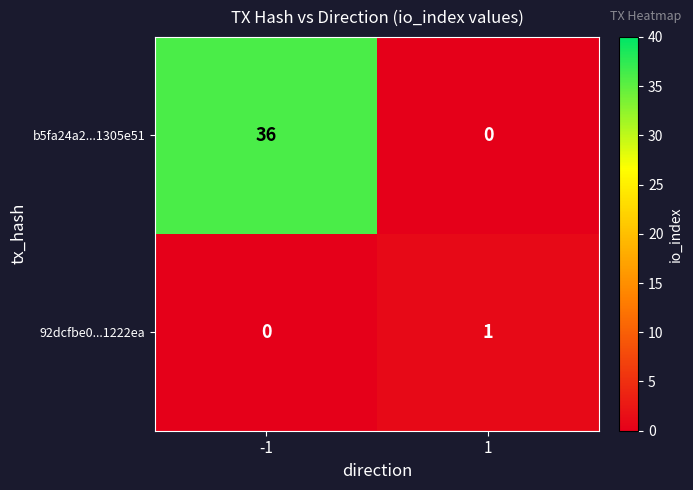

What is the highest value of the b5fa24a2...1305e51 series?

36